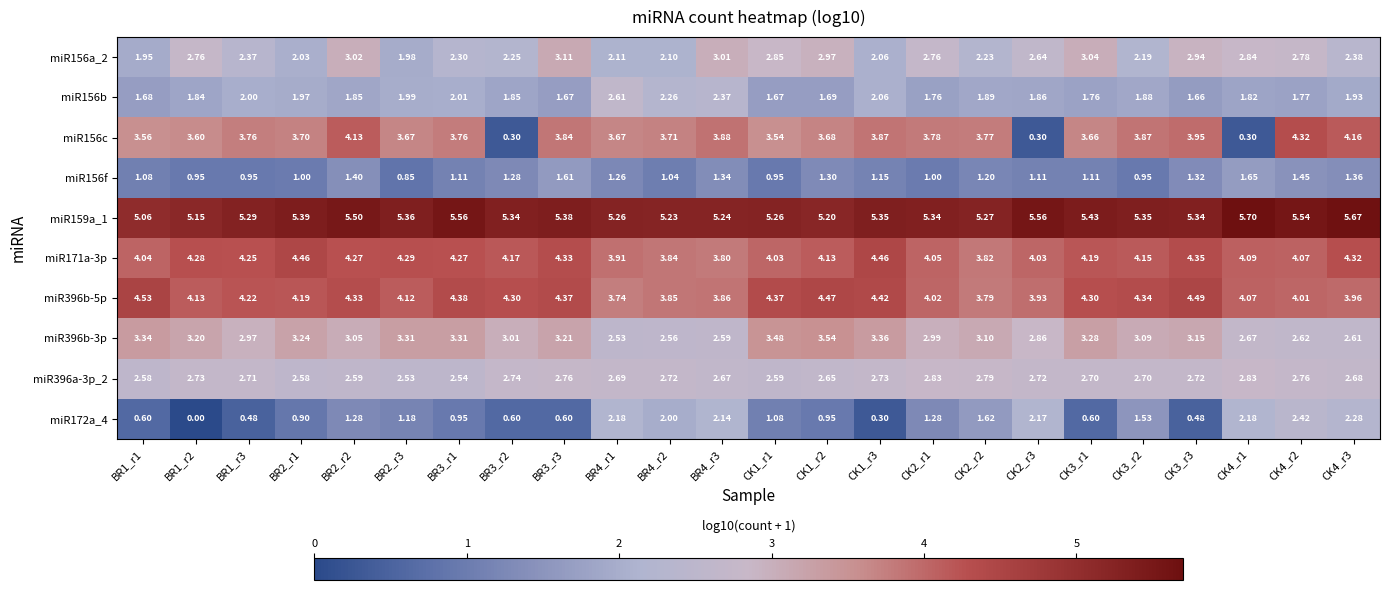

How many categories are shown in the chart?

24